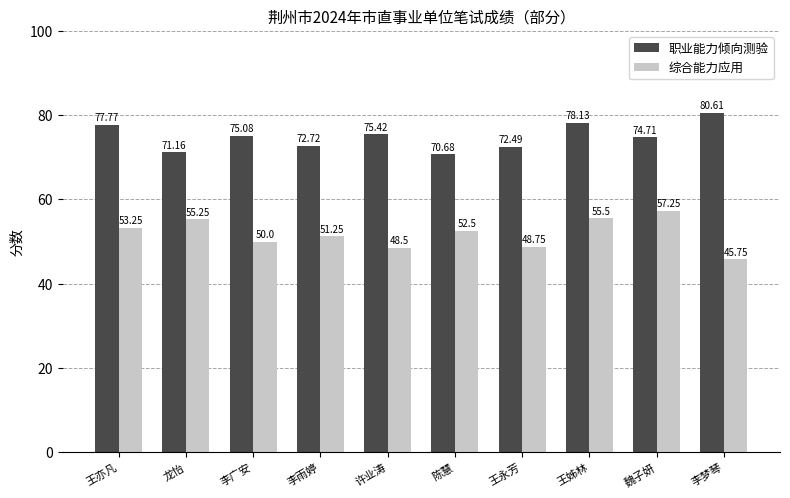

What is the value of the 综合能力应用 bar at the 10th from the left?

45.8